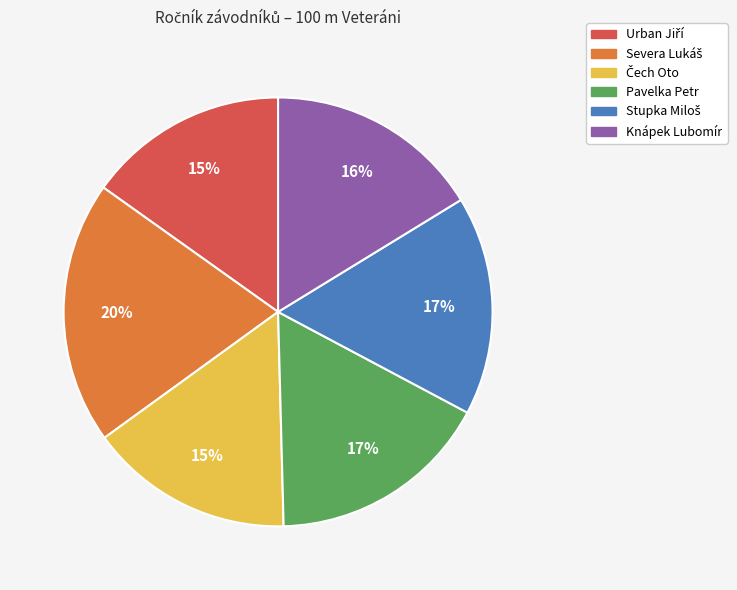

Does any single category account for the majority?

No